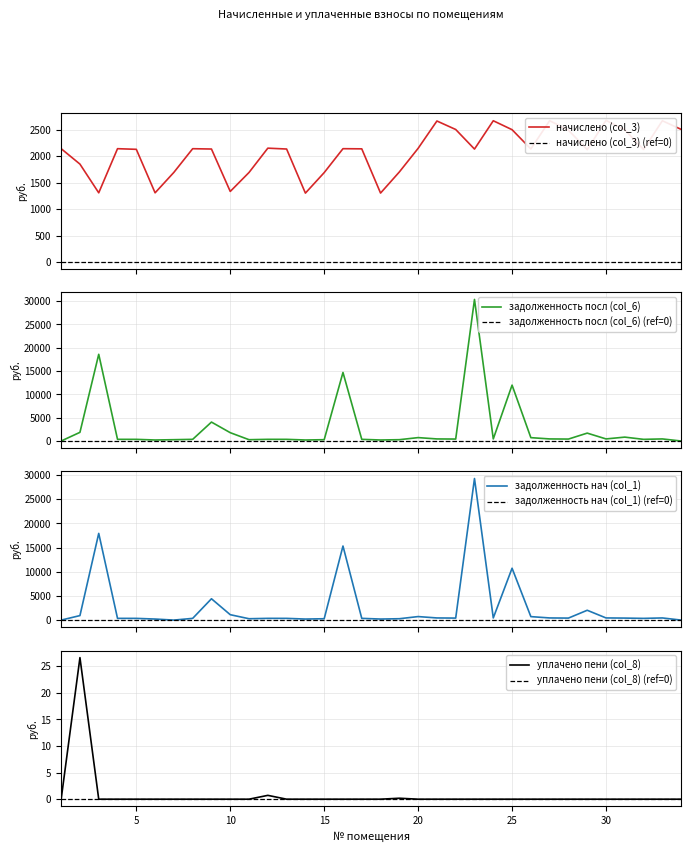

What are all the series names shown in the legend?

начислено (col_3), задолженность посл (col_6), задолженность нач (col_1), уплачено пени (col_8)